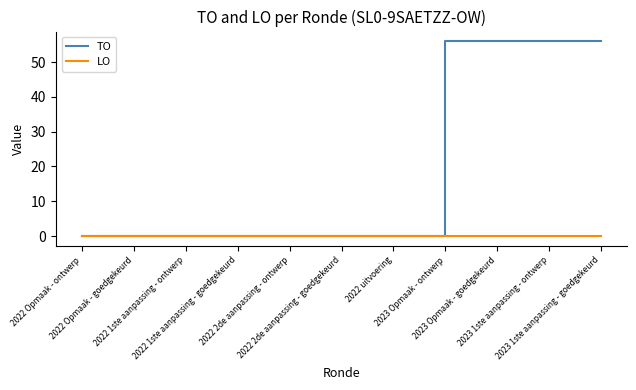

Rank the series by their average value, from highest to lowest.

TO, LO